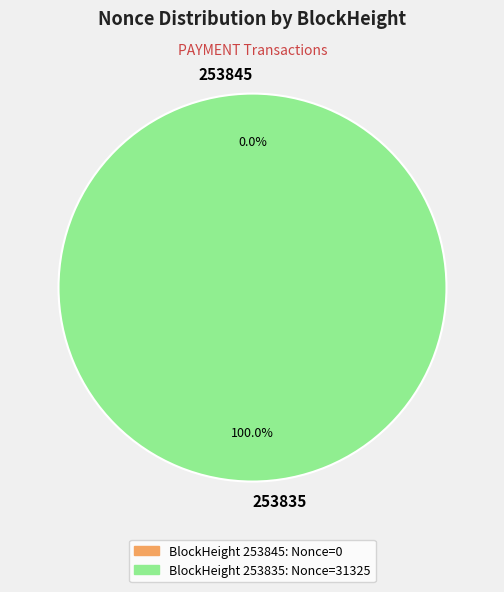

What is the change in value from 253845 to 253835?

+31325